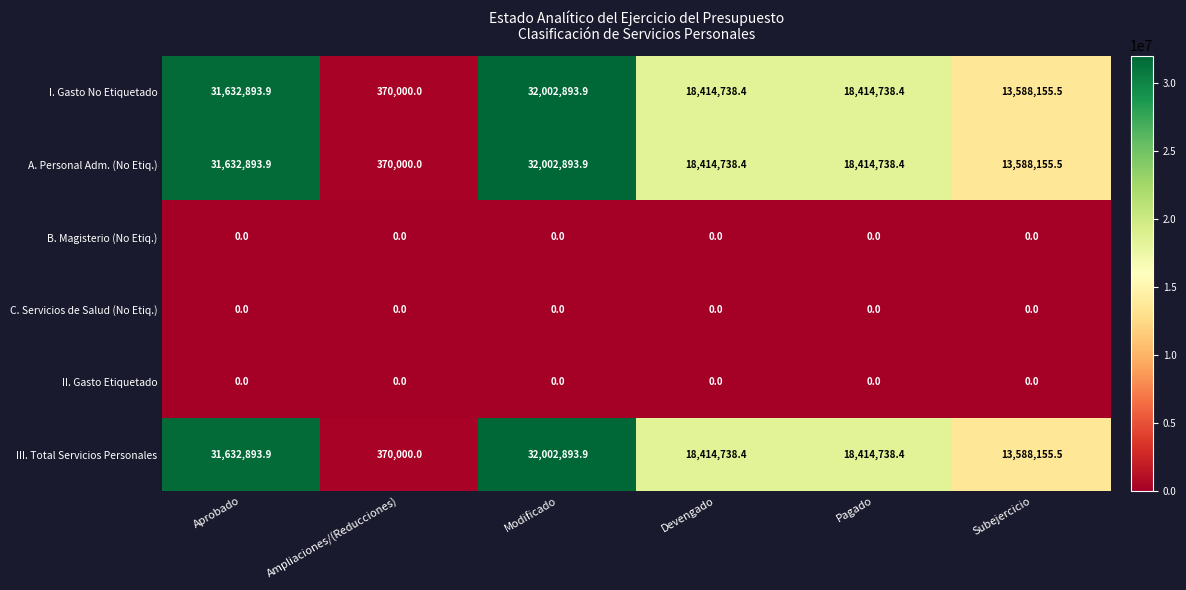

The C. Servicios de Salud (No Etiq.) series shows 0.0 at Aprobado. True or false?

True